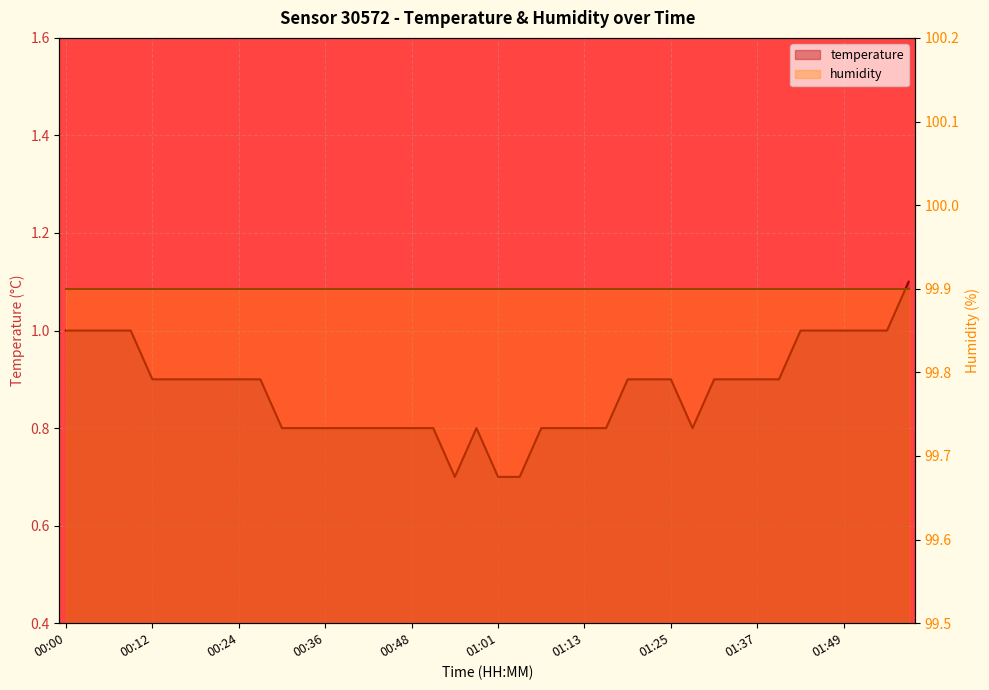

How many interior local valleys (lower than both neighbors) does the data have?

2